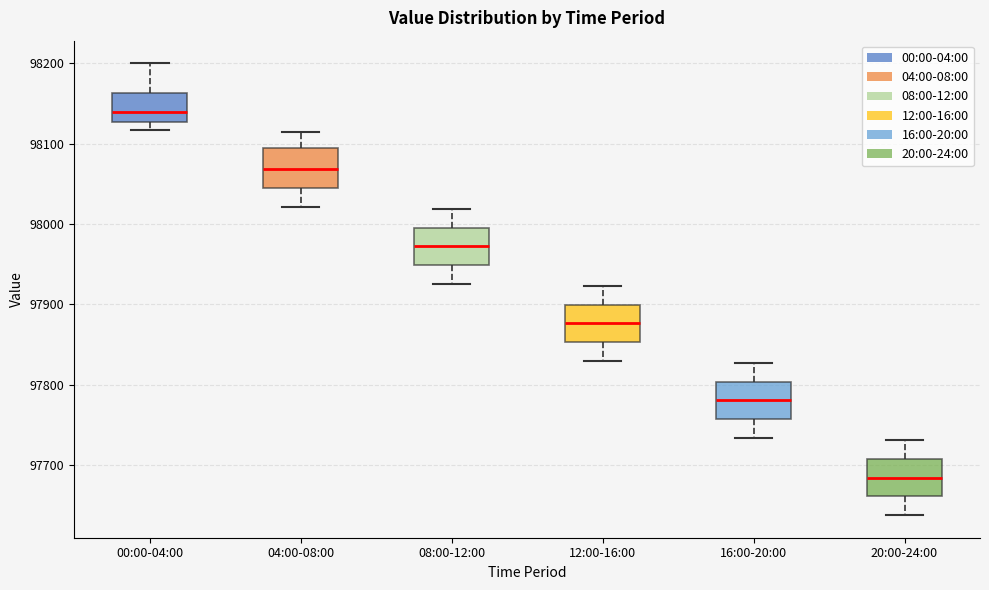

Reading left to right, transcribe this box plot: for each box, give where its median line is, the range the box spans, and where its two whiskers end, as read against the y-axis. The values are not printed on the chart, so give them approximately, as read against the axis.

00:00-04:00: median 98140, box 98130 to 98160, whiskers 98120 to 98200
04:00-08:00: median 98070, box 98040 to 98090, whiskers 98020 to 98120
08:00-12:00: median 97970, box 97950 to 98000, whiskers 97930 to 98020
12:00-16:00: median 97880, box 97850 to 97900, whiskers 97830 to 97920
16:00-20:00: median 97780, box 97760 to 97800, whiskers 97730 to 97830
20:00-24:00: median 97680, box 97660 to 97710, whiskers 97640 to 97730